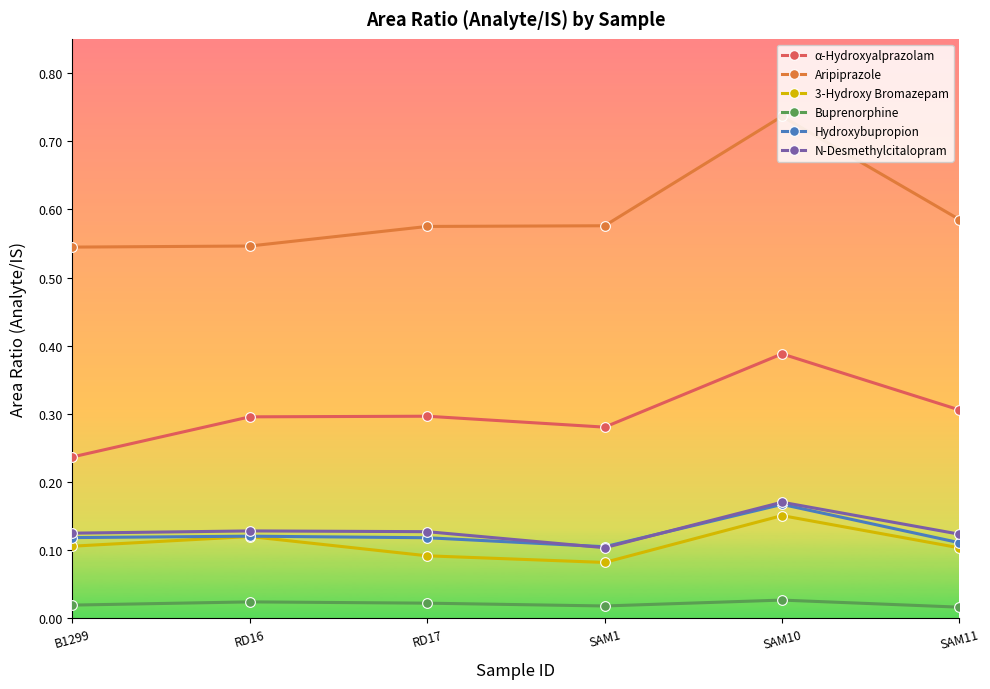

True or false: α-Hydroxyalprazolam has a value of 0.1 at RD16.

False